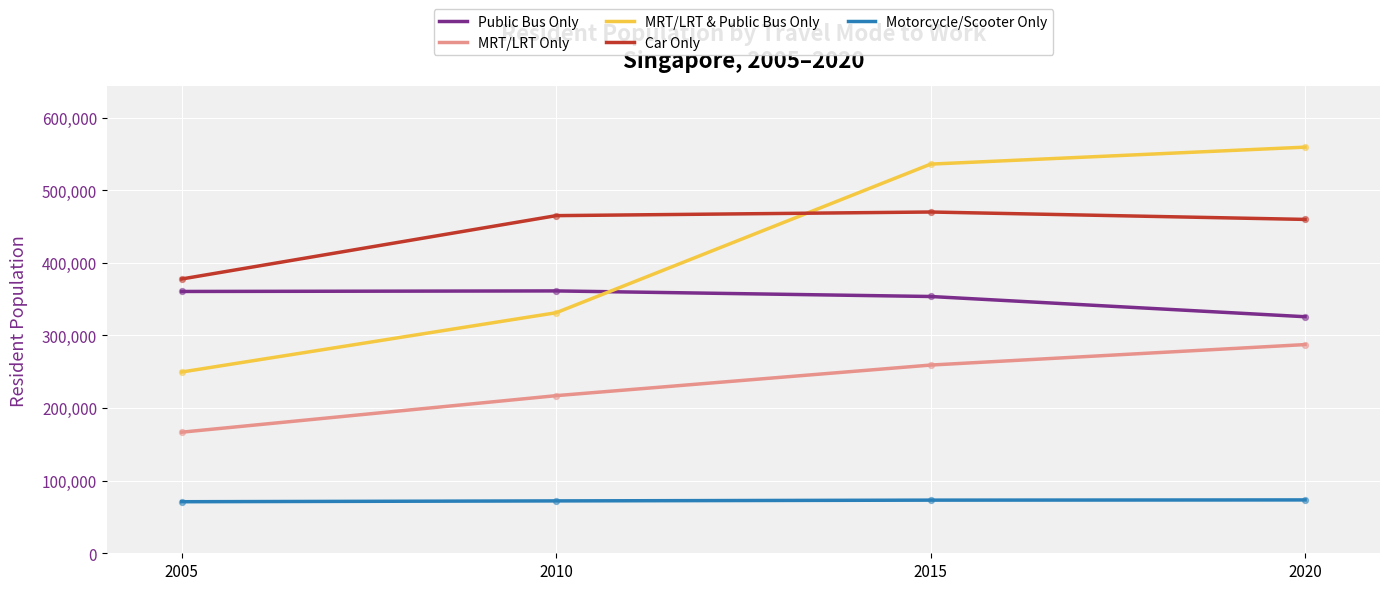

Is the value of Car Only at 2005 greater than the value of Motorcycle/Scooter Only at 2005?

Yes